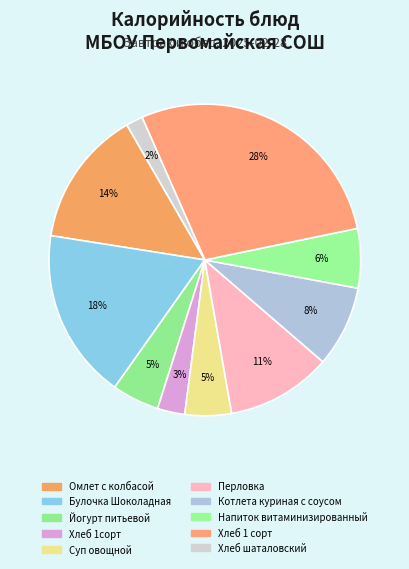

What portion of the pie excludes Омлет с колбасой?

85.8%